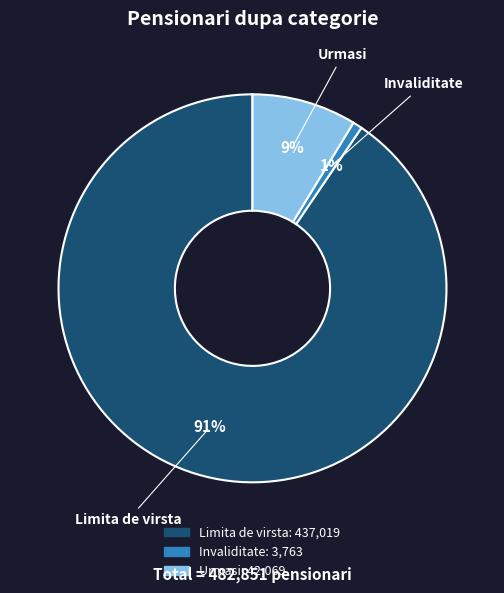

The Invaliditate slice represents 13% of the pie. True or false?

False